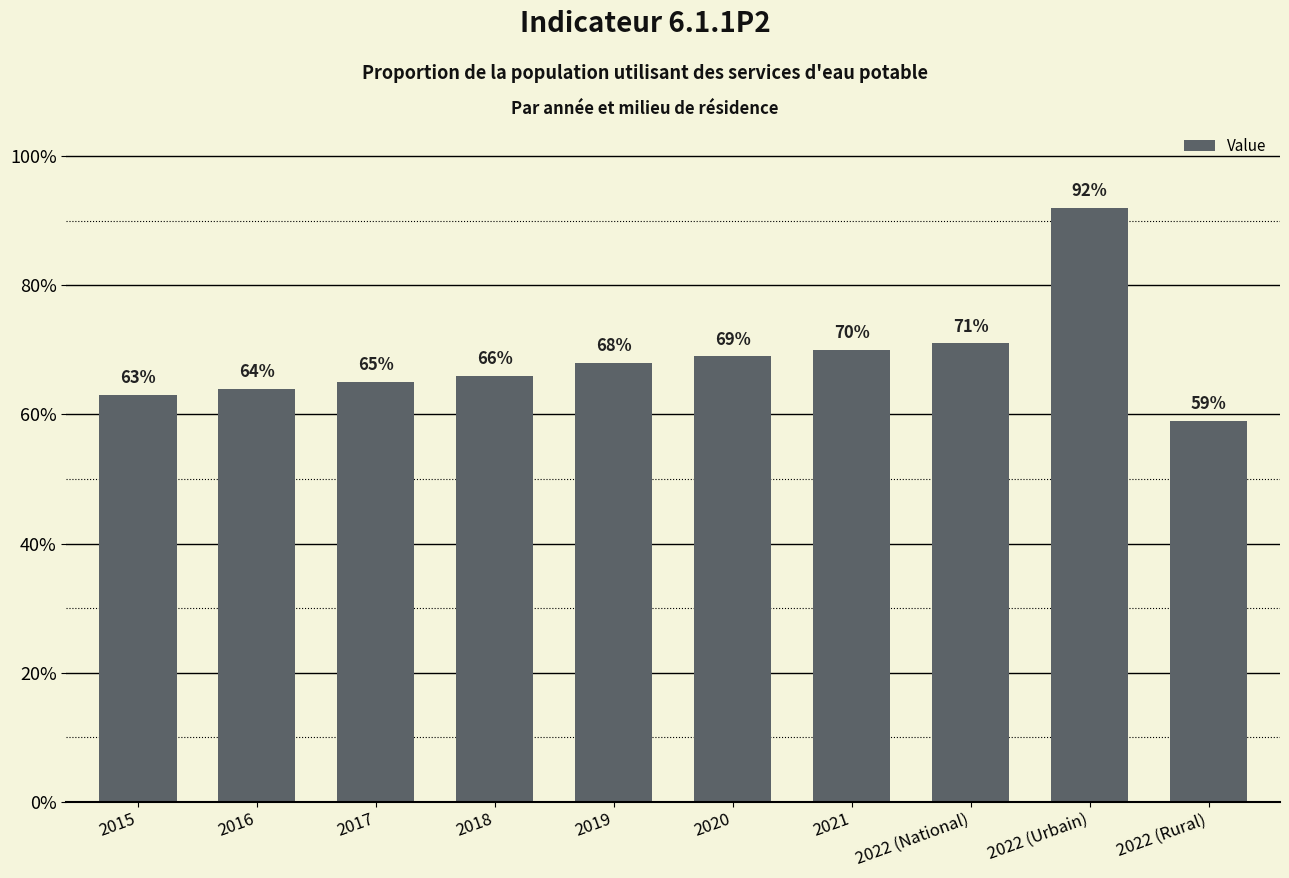

List the labels in order of value, largest first.

2022 (Urbain), 2022 (National), 2021, 2020, 2019, 2018, 2017, 2016, 2015, 2022 (Rural)